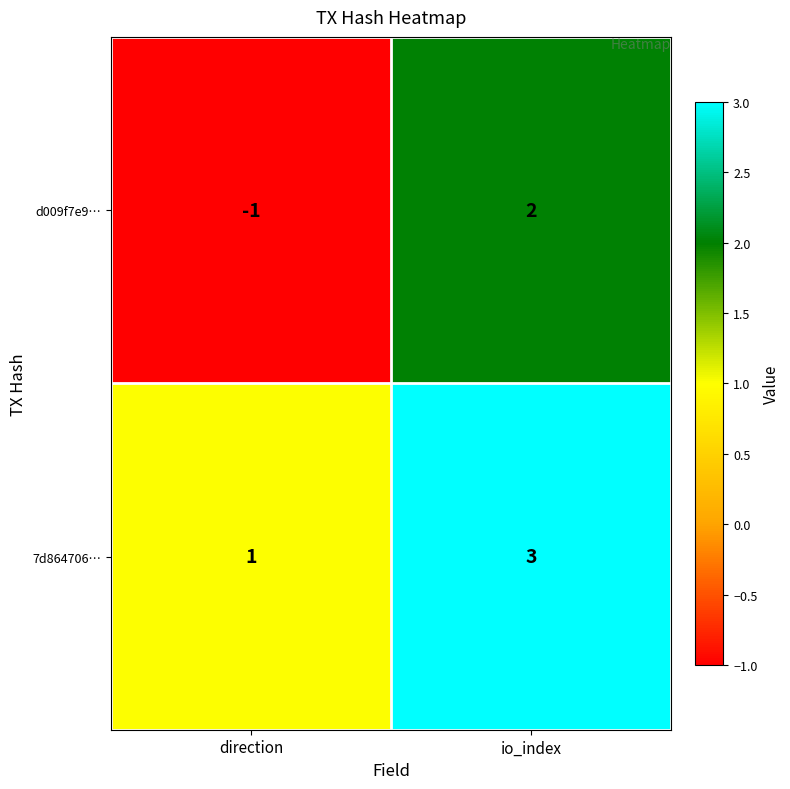

Is it true that d009f7e9… equals 3 at io_index?

False